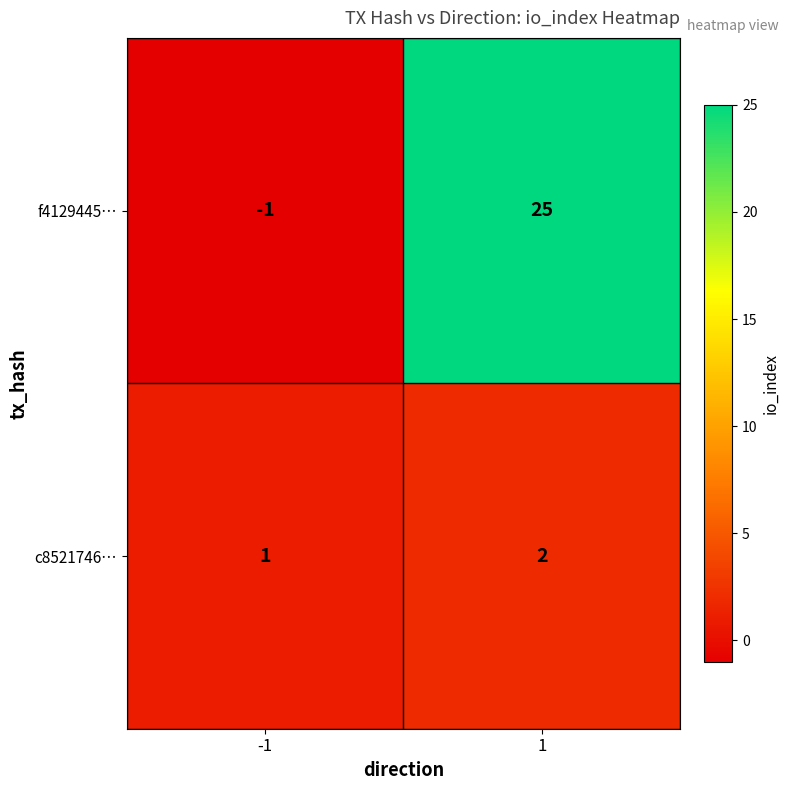

At how many categories does at least one series exceed 4?

1